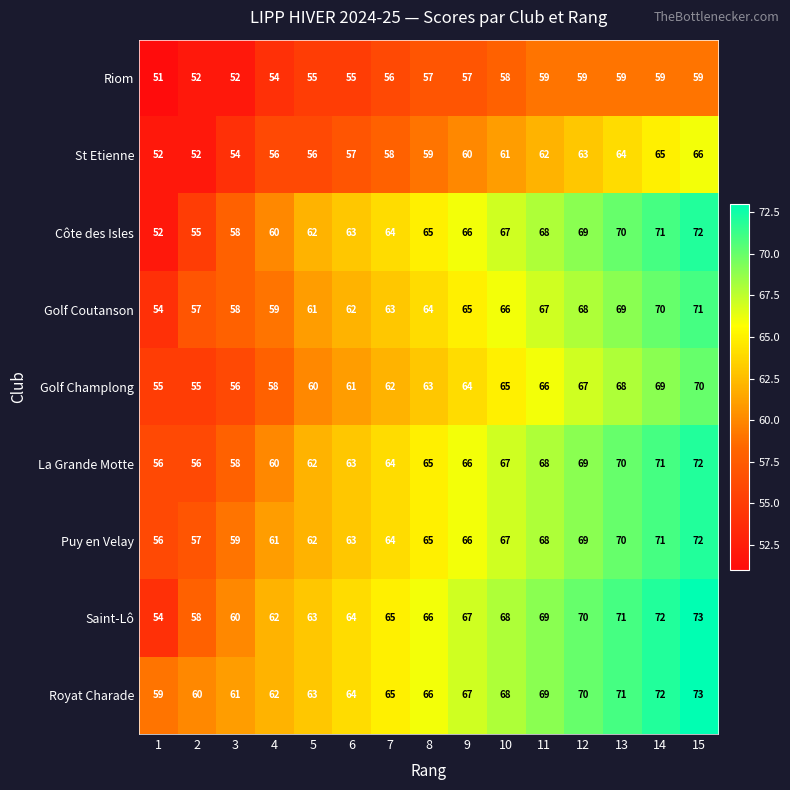

At how many categories does at least one series exceed 58?

15